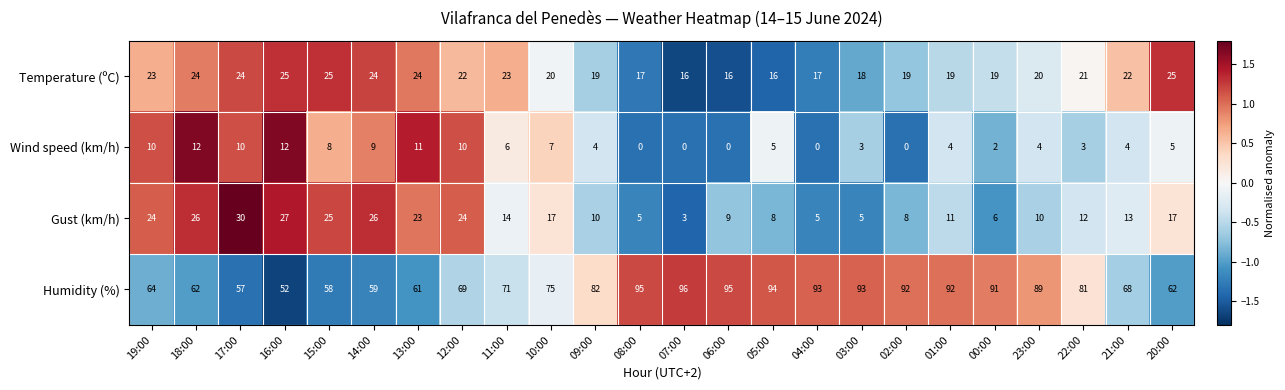

Where is Humidity (%) nearest to the value 74?

10:00